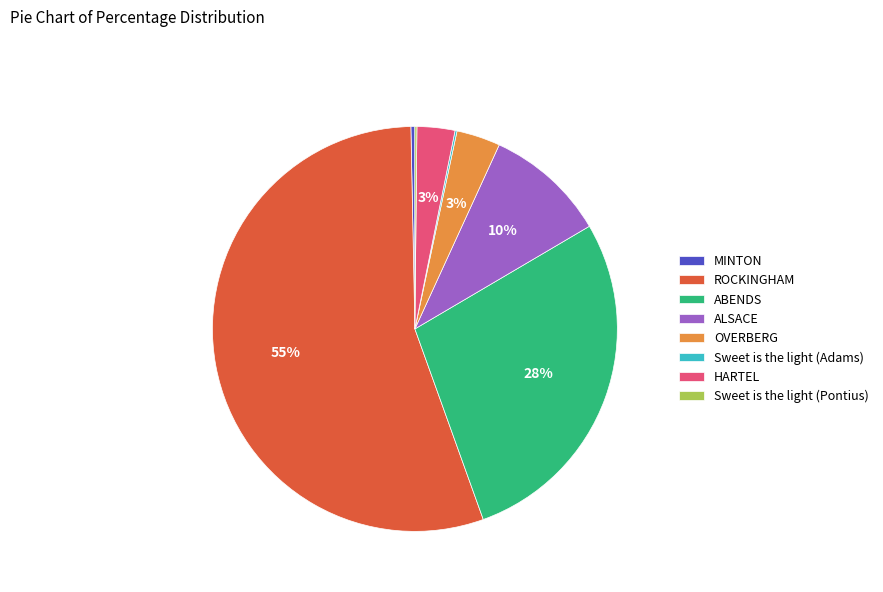

Which slice represents more than half of the pie?

ROCKINGHAM